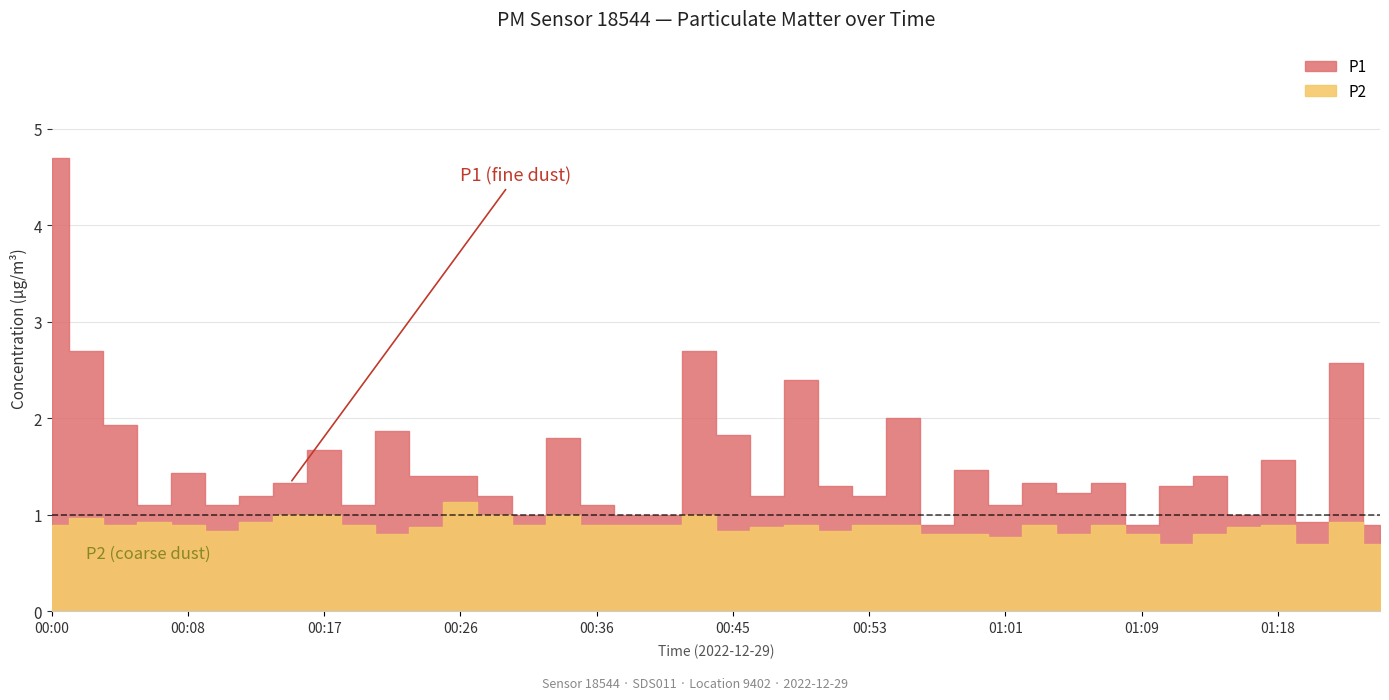

How many lines are shown in the chart?

2